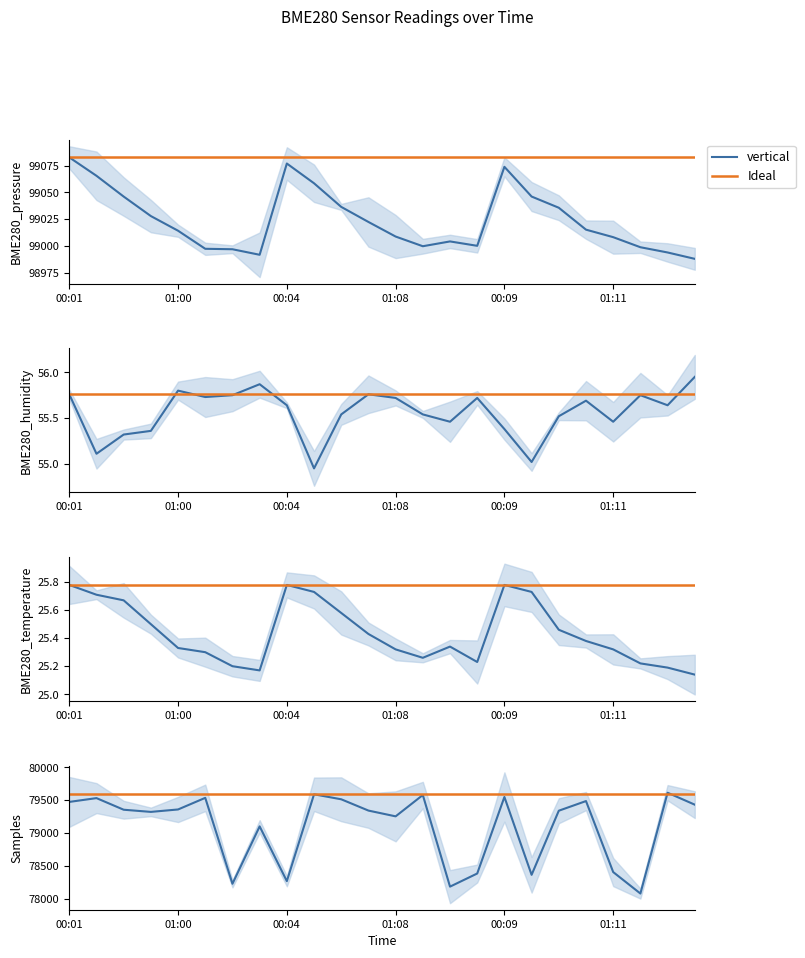

What is the sum of the BME280_temperature values at 21 and BME280_humidity?

50.9